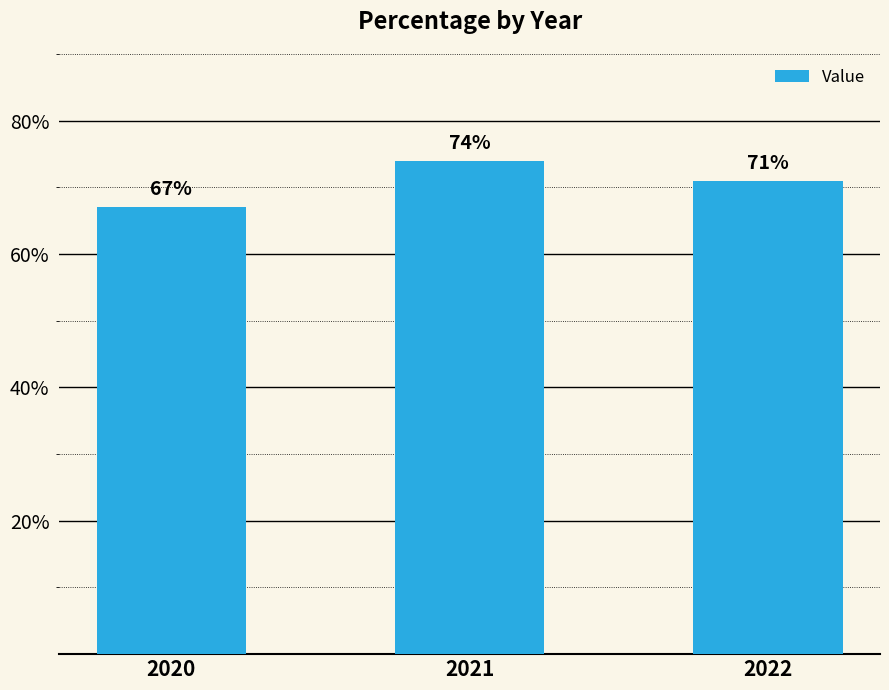

At which label is the value closest to 70?

2022